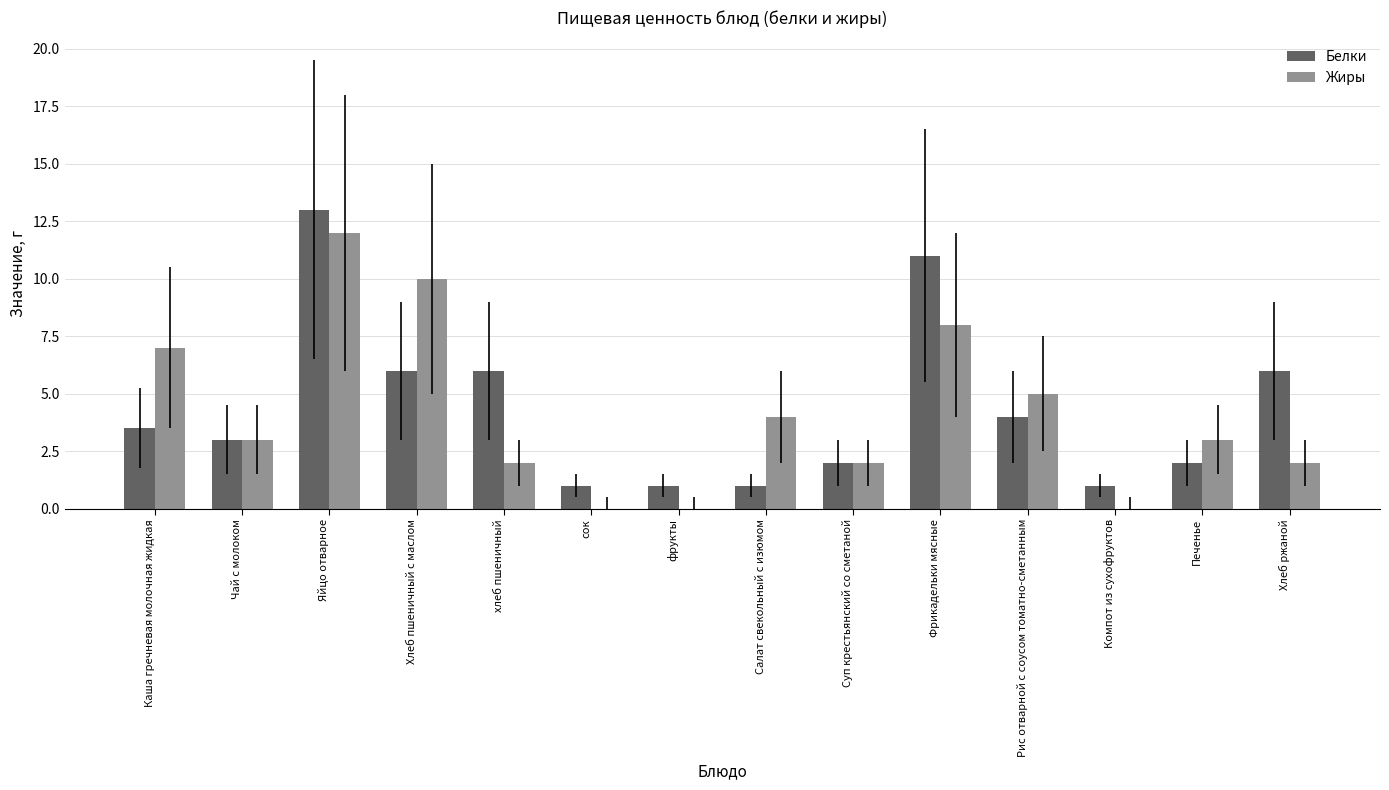

What is the average value of the Белки series?

4.3